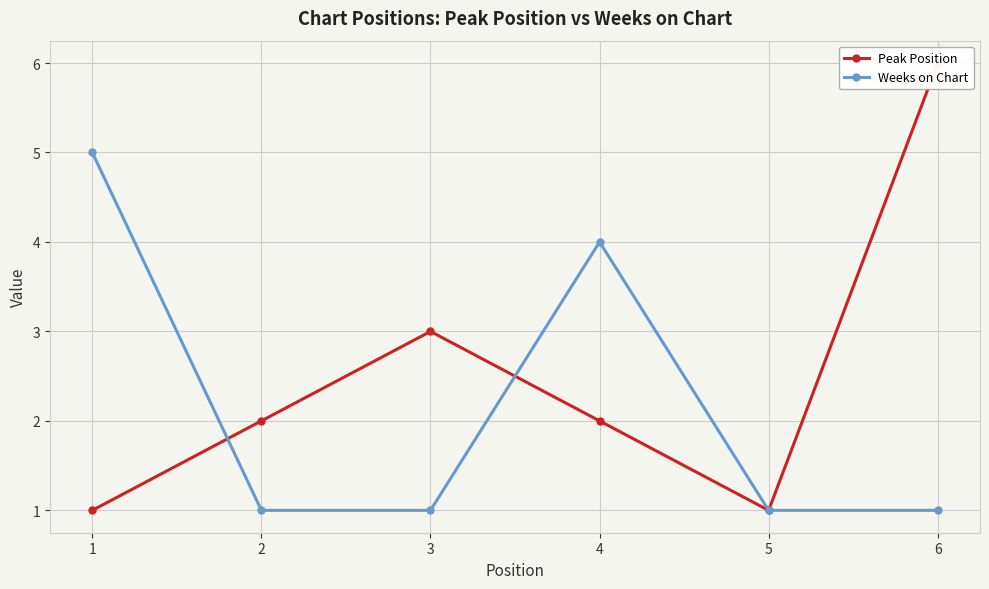

True or false: Peak Position has more than 0 points higher than both neighbors.

True